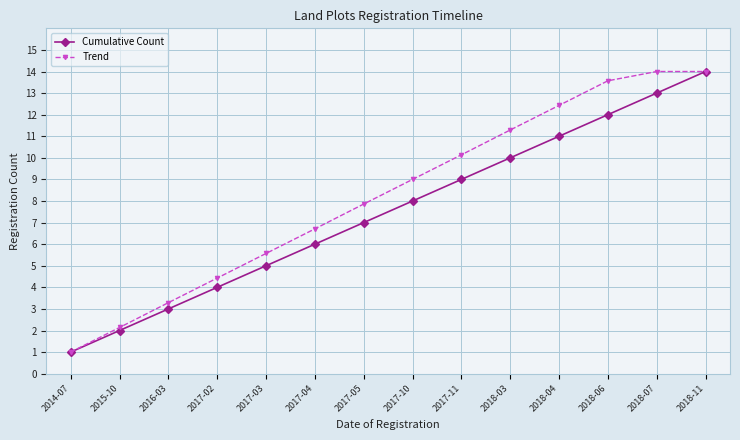

What is the value of the Trend point at the 6th from the left?

6.7